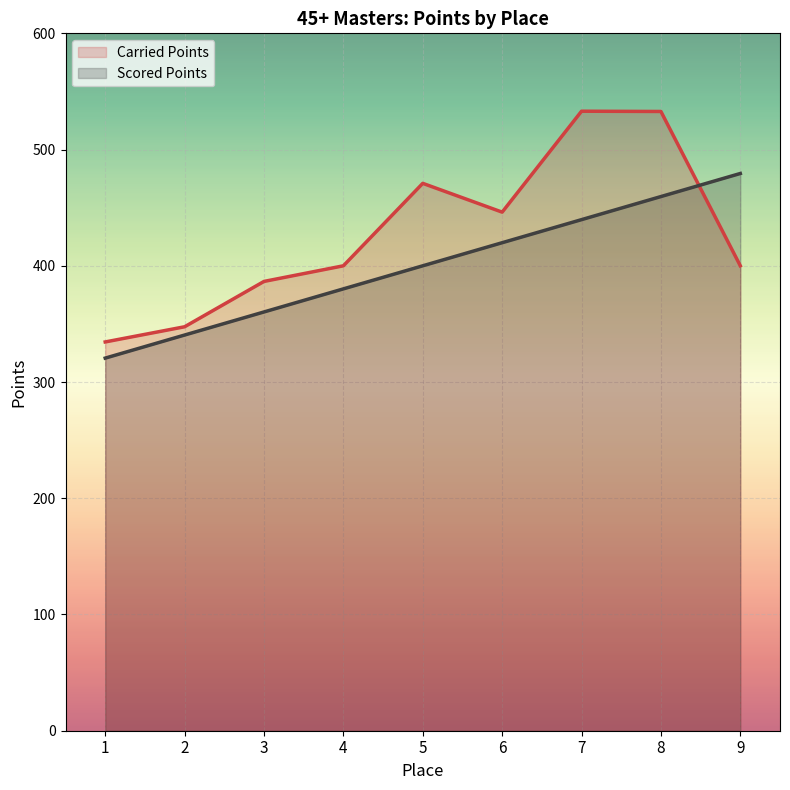

What is the value of the Scored Points point at the 1st from the left?

320.6